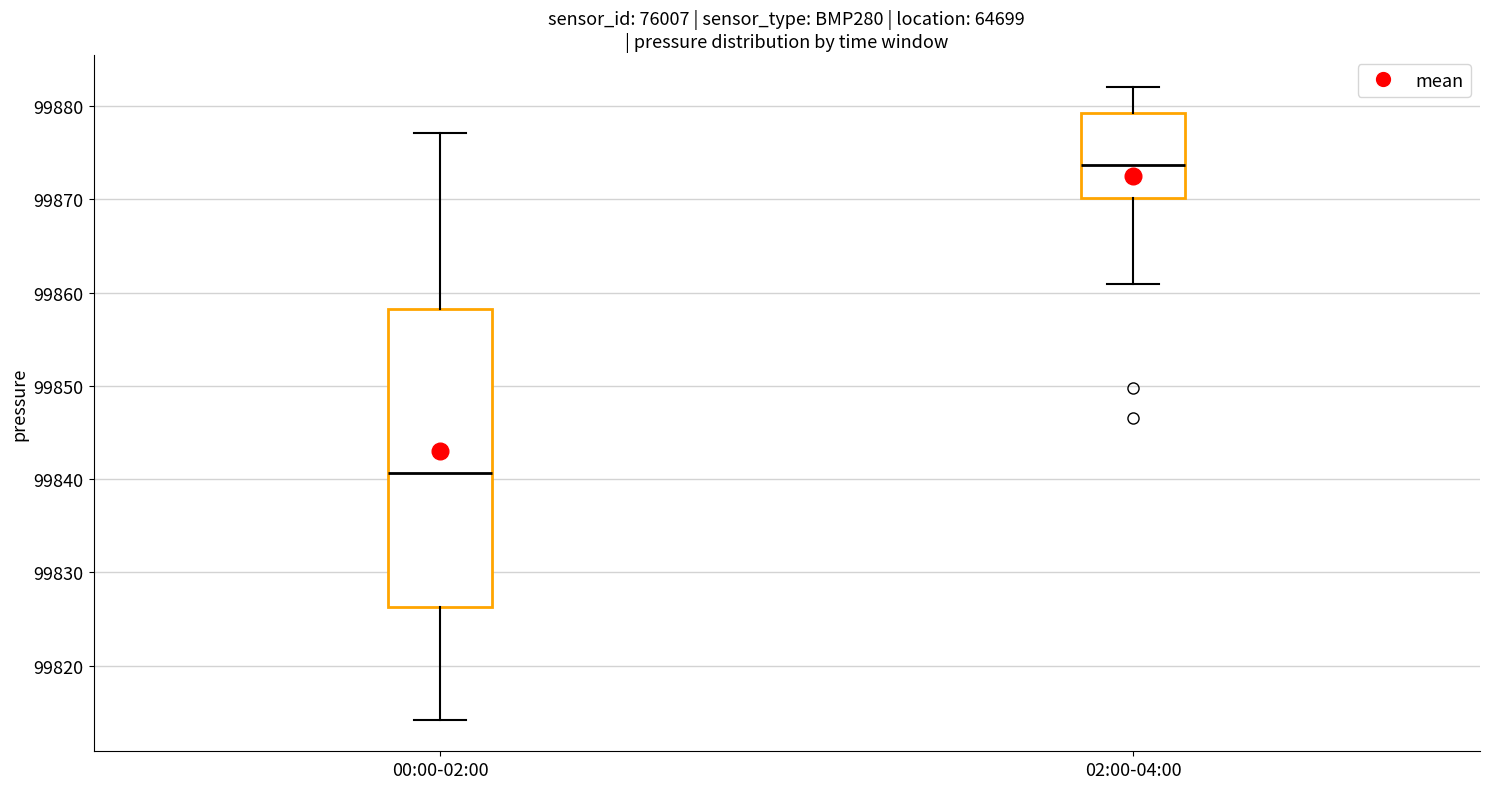

Reading left to right, read every box against the y-axis: the position of its median line, the range the box covers, and the ends of its whiskers. The values are not printed on the chart, so give them approximately, as read against the axis.

00:00-02:00: median 99841, box 99826 to 99858, whiskers 99814 to 99877
02:00-04:00: median 99874, box 99870 to 99879, whiskers 99861 to 99882